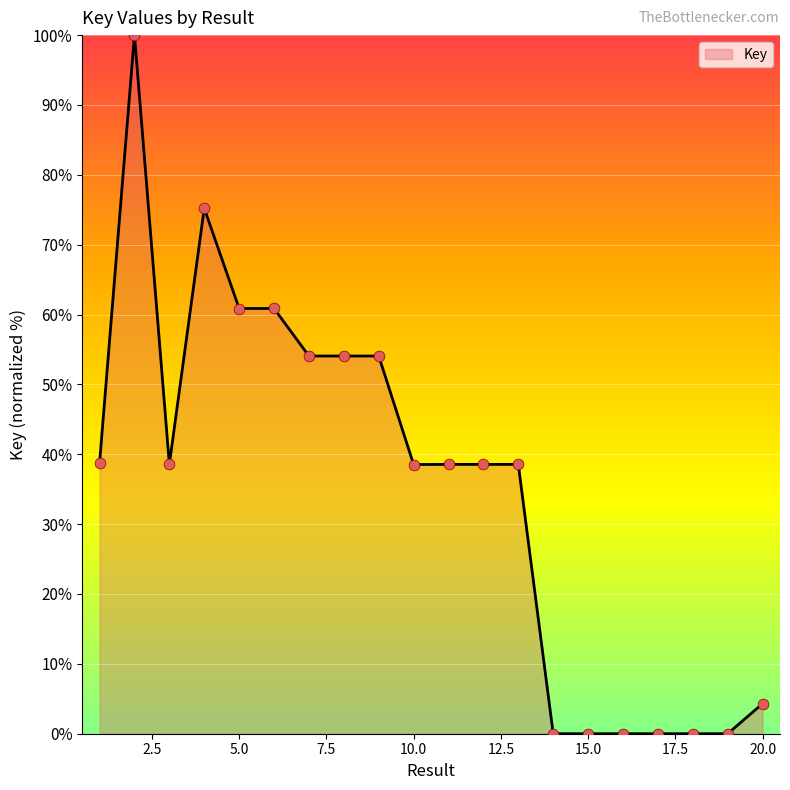

What is the difference between the maximum and minimum values?

100.0